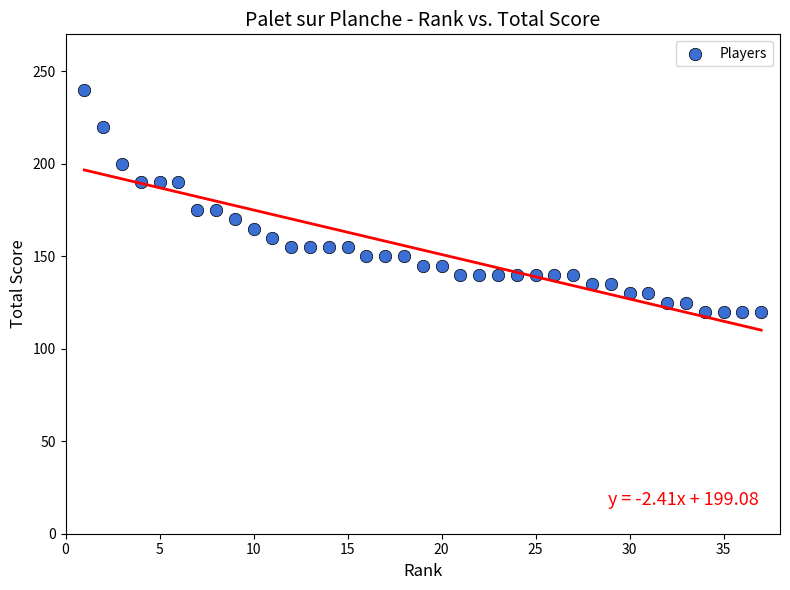

What is the range of Y values (max minus min)?

120